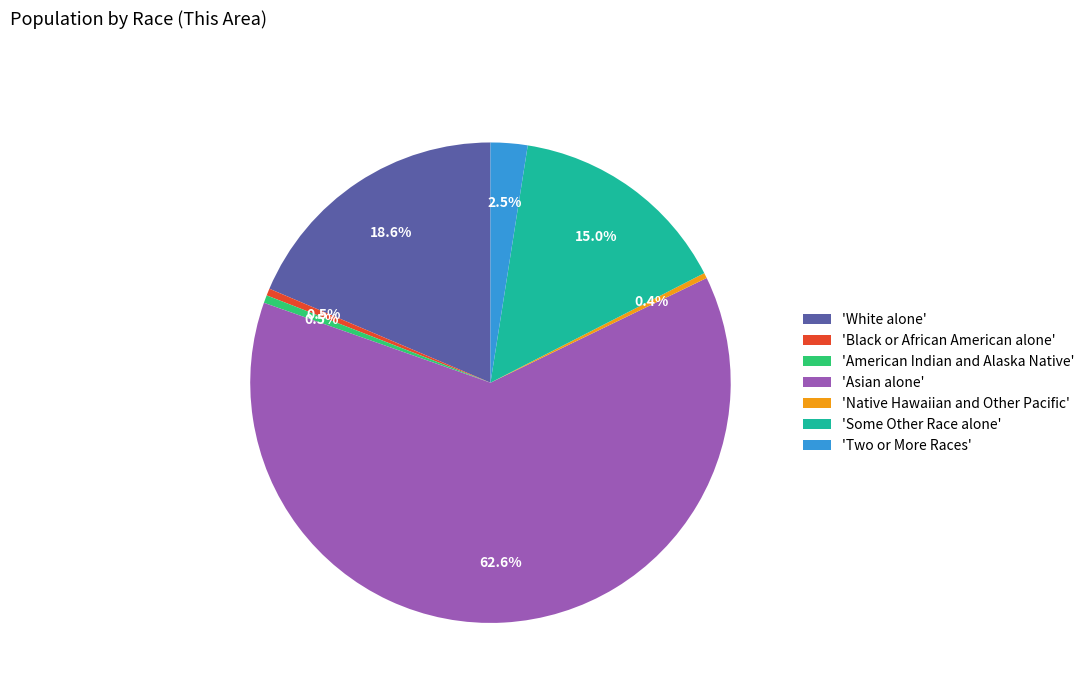

How much of the chart is everything except 'White alone'?

81.4%